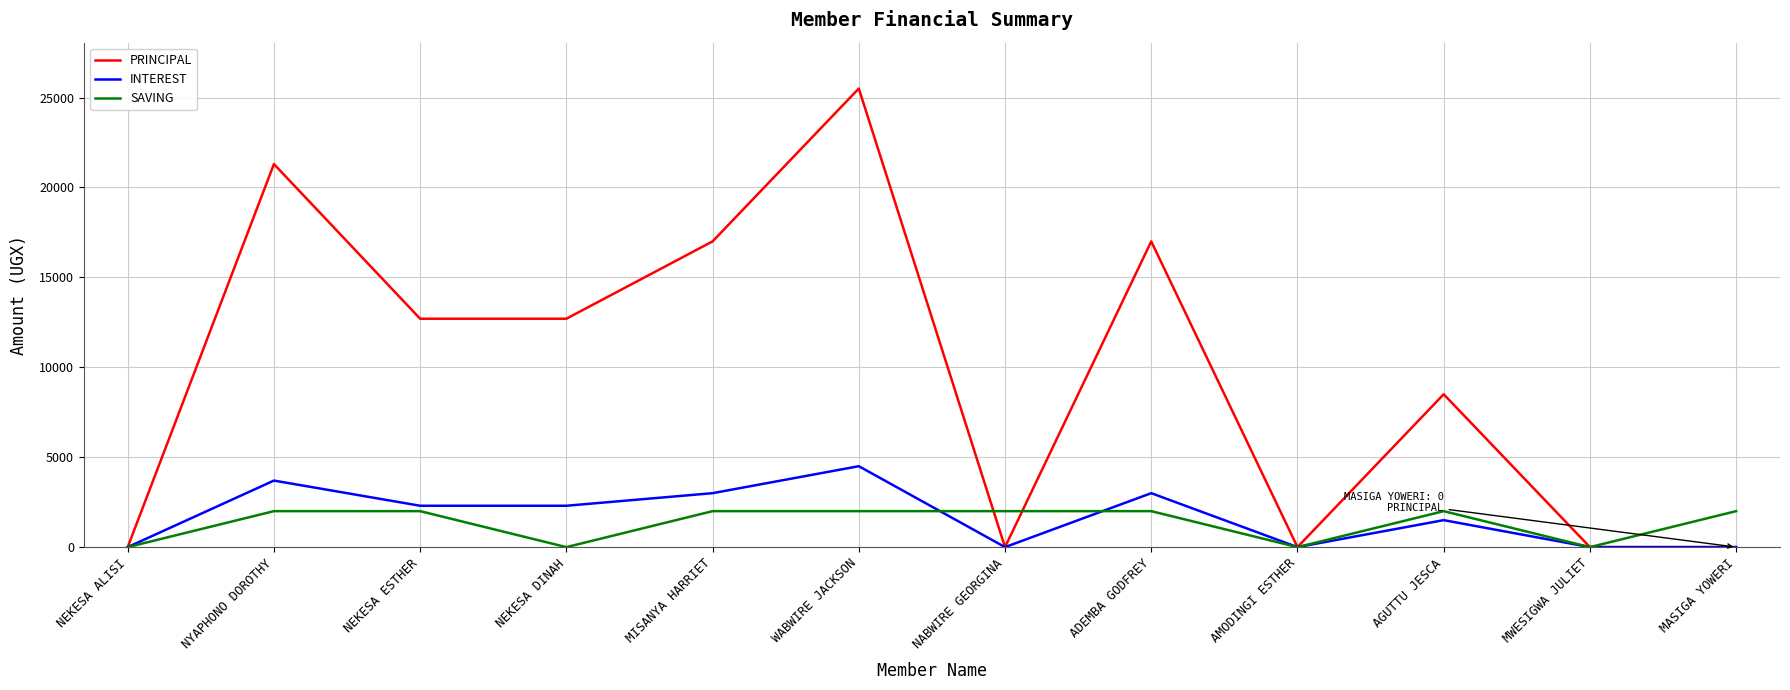

At which category is the sum across all series the highest?

WABWIRE JACKSON